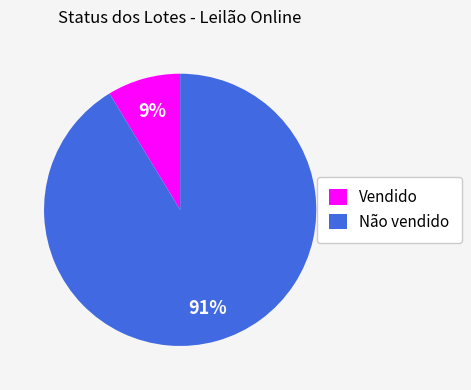

Combined, do Não vendido and Vendido account for over 50%?

Yes